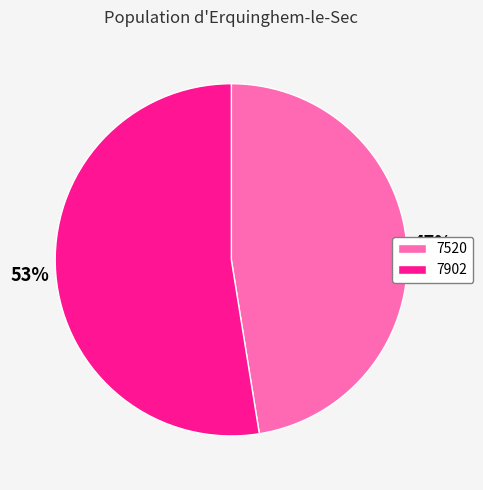

Rank the categories by value from highest to lowest.

7902, 7520